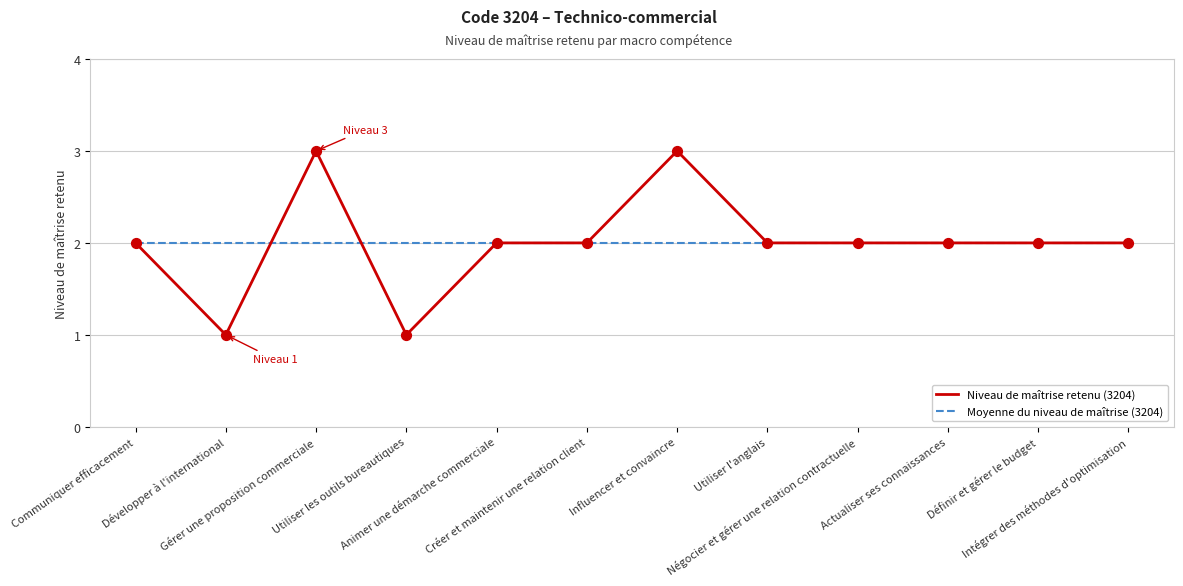

Which series has the largest range (max minus min)?

Niveau de maîtrise retenu (3204)